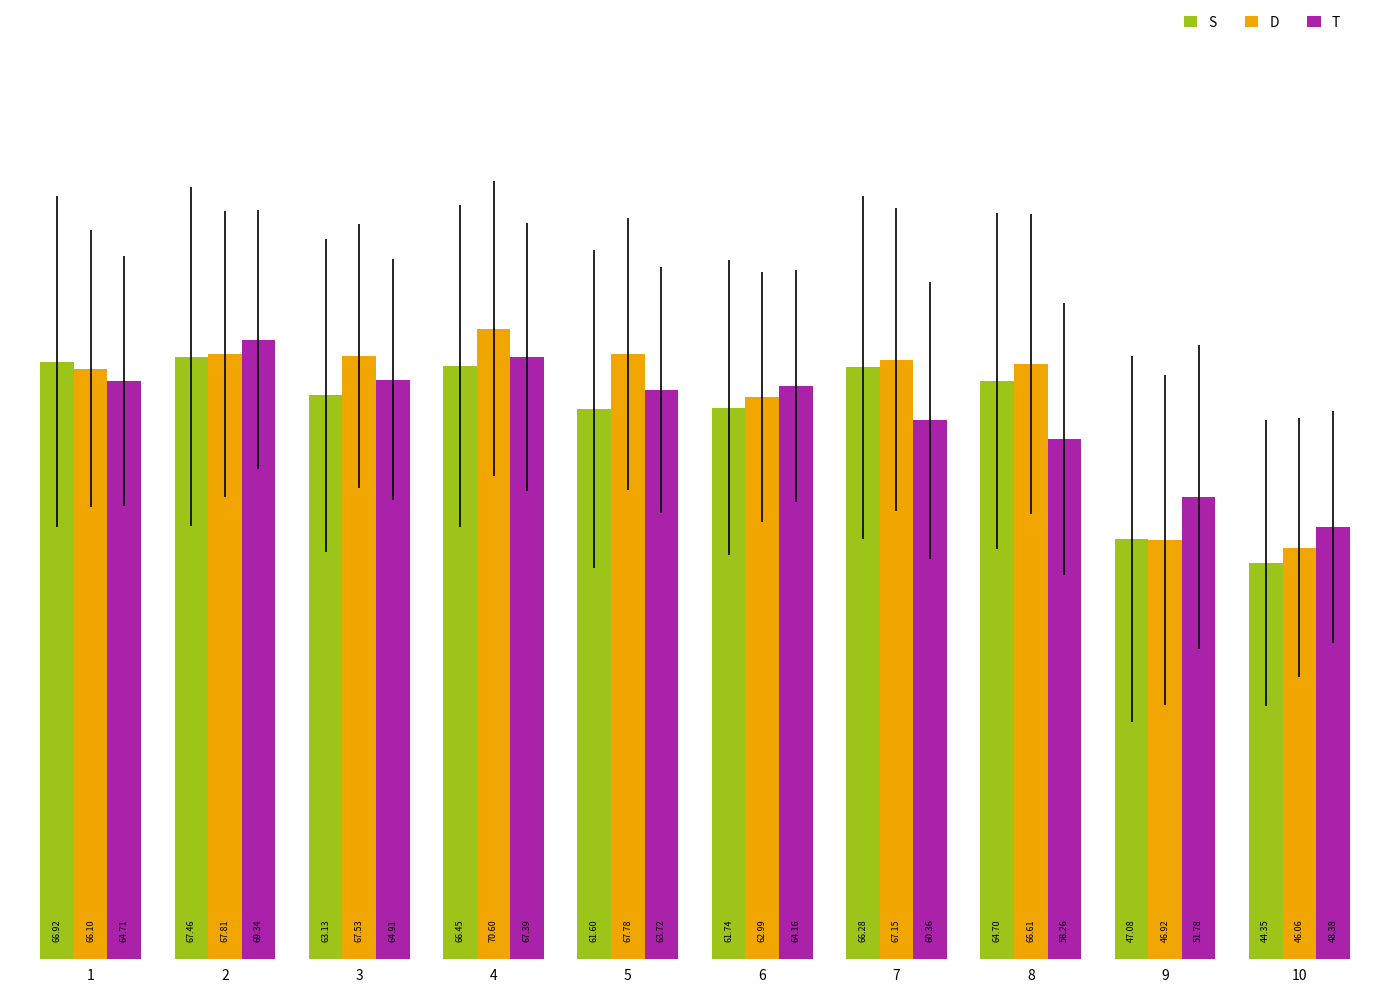

Where is S nearest to the value 55?

5